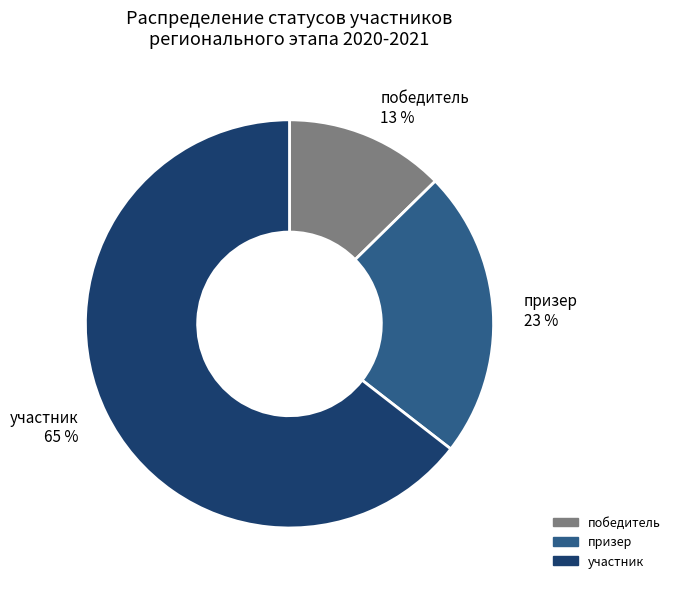

To the nearest percent, what is the difference between the участник 65 % and призер 23 % slice percentages?

42%